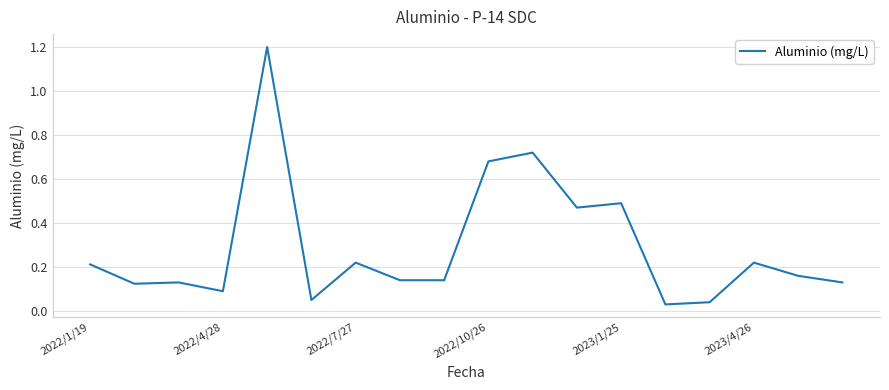

What is the greatest value displayed?

1.2